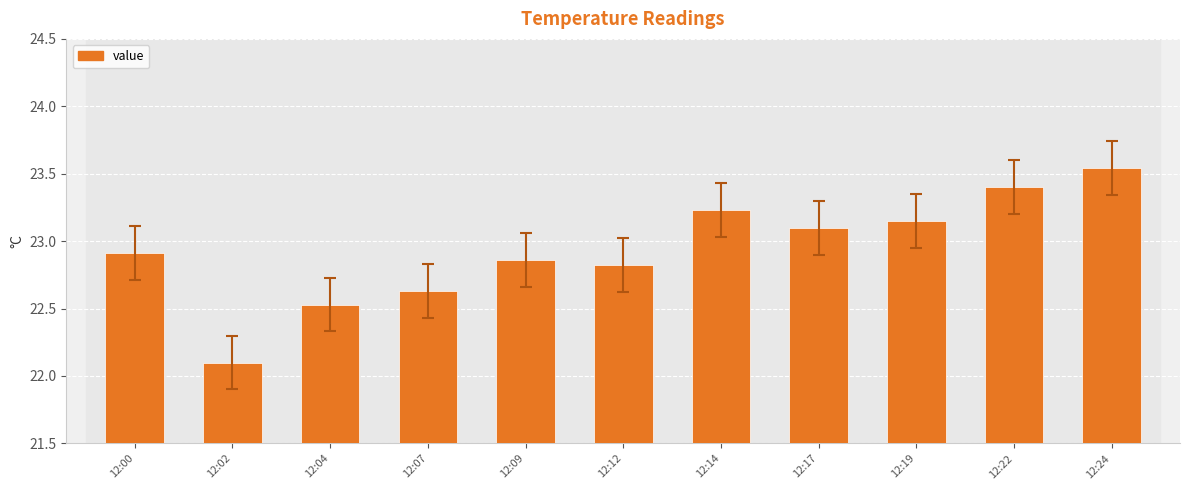

List the labels in order of value, smallest first.

12:02, 12:04, 12:07, 12:12, 12:09, 12:00, 12:17, 12:19, 12:14, 12:22, 12:24